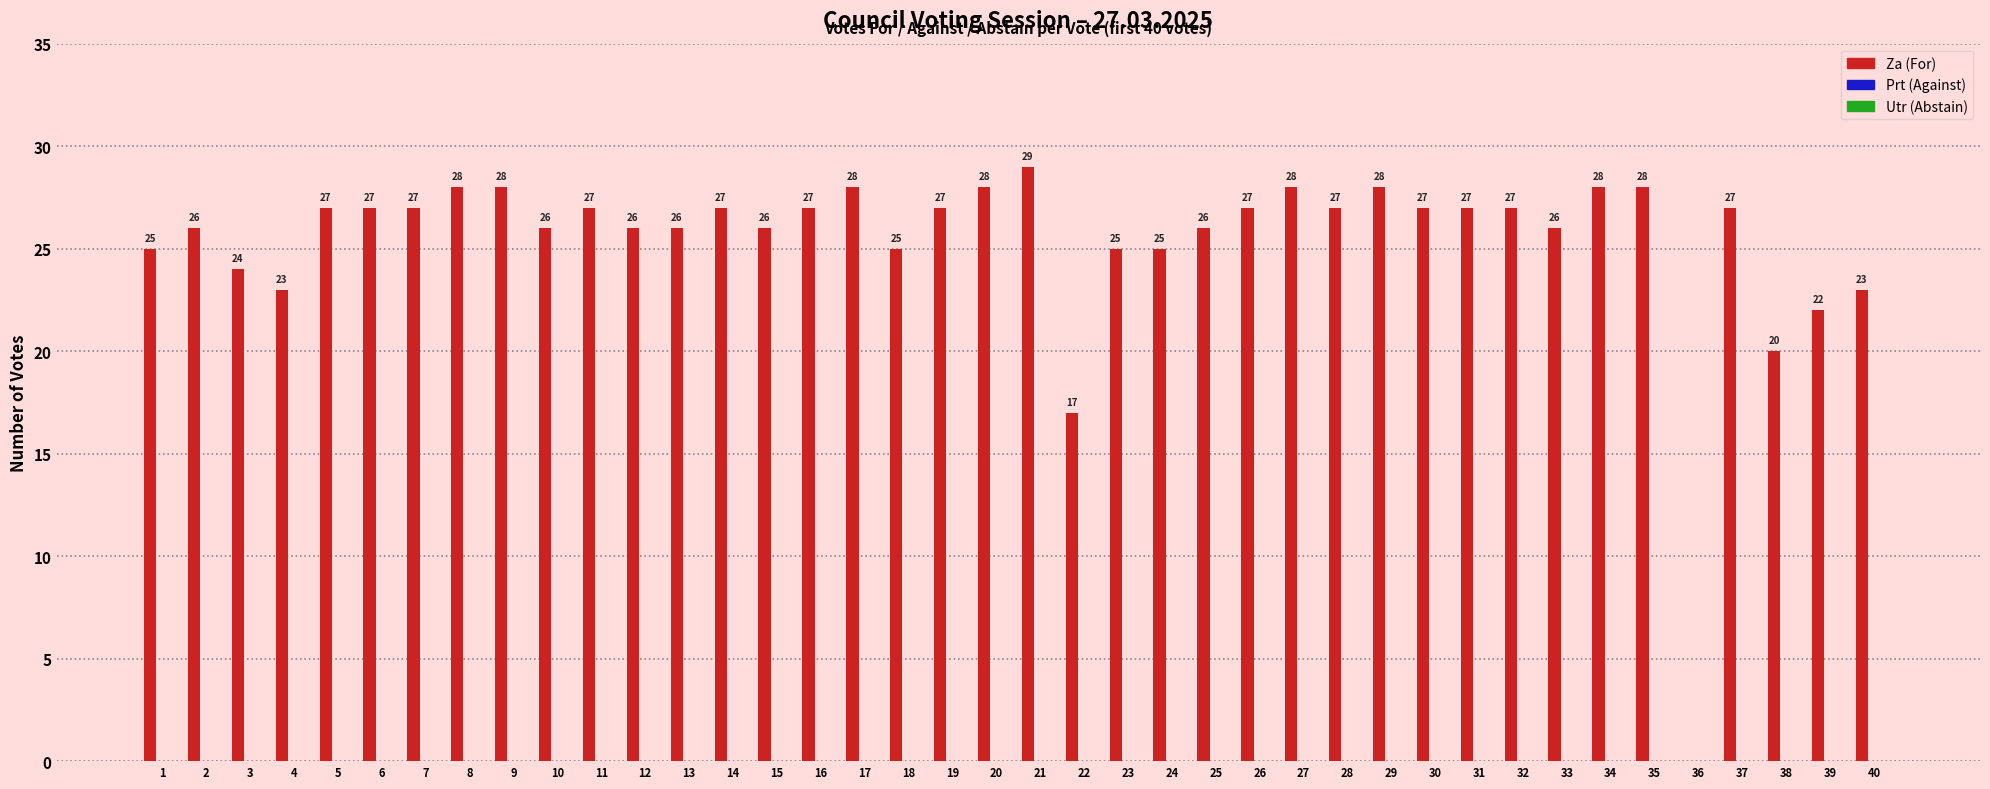

What is the greatest value displayed?

29